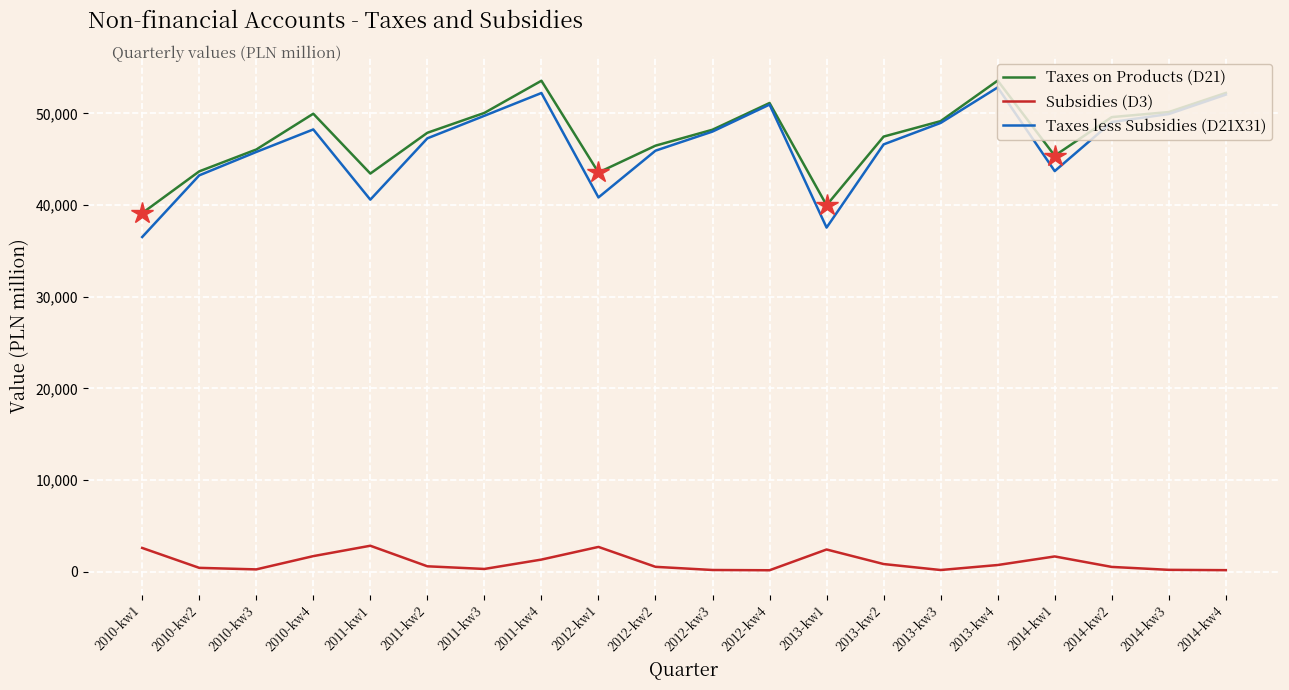

Which series has the widest spread of values?

Taxes less Subsidies (D21X31)